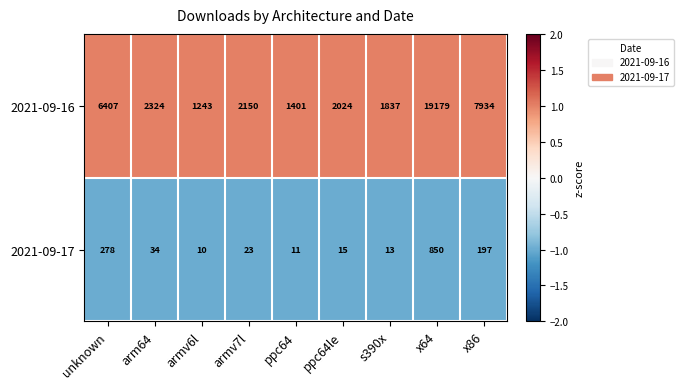

Where does the 2021-09-16 series first go above 2150?

unknown